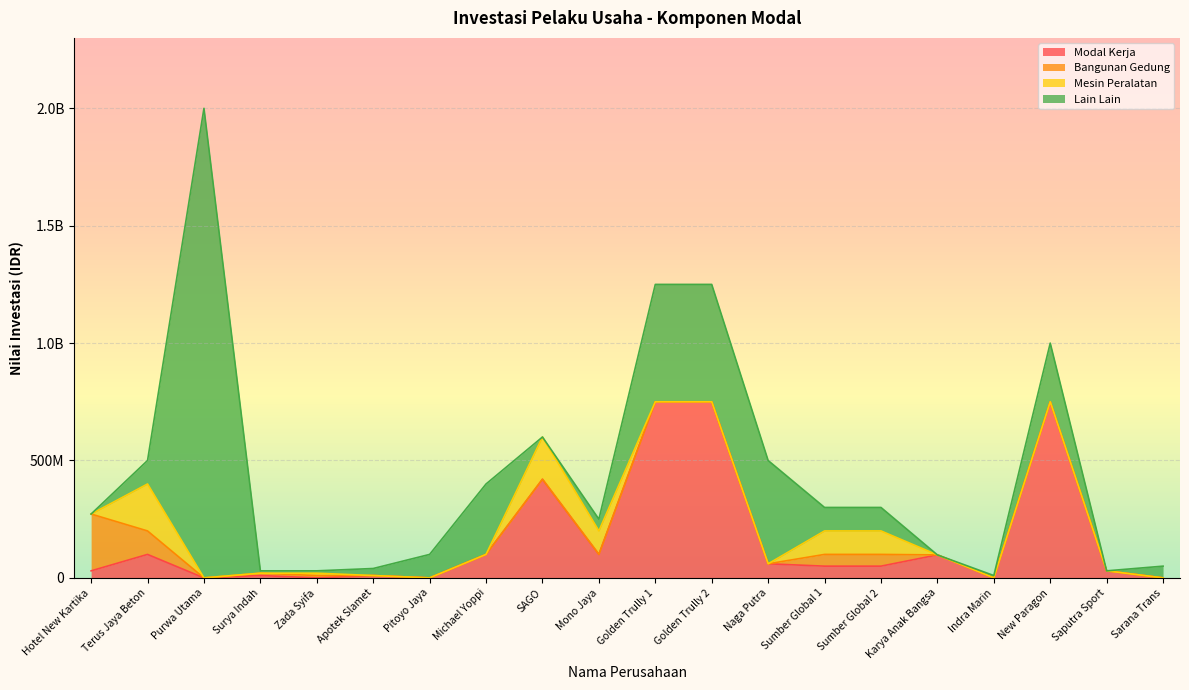

Does the chart display data point markers on the line(s)?

No